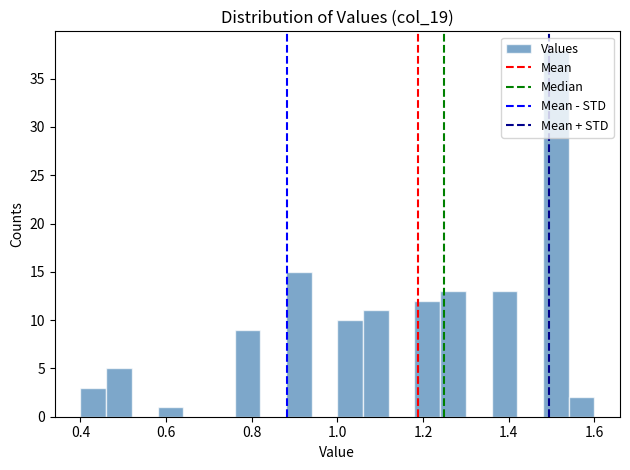

Around what value on the x-axis is the tallest bar? Give the approximate position of its centre, as read against the axis.

1.52